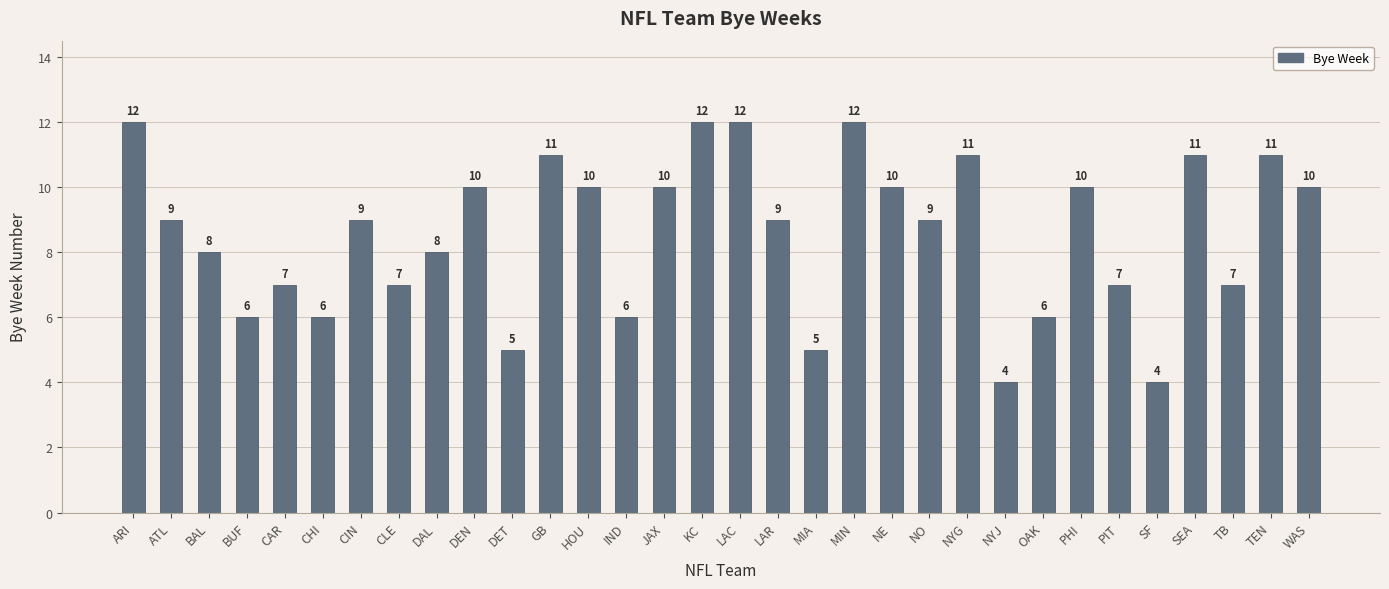

Are the bars horizontal?

No